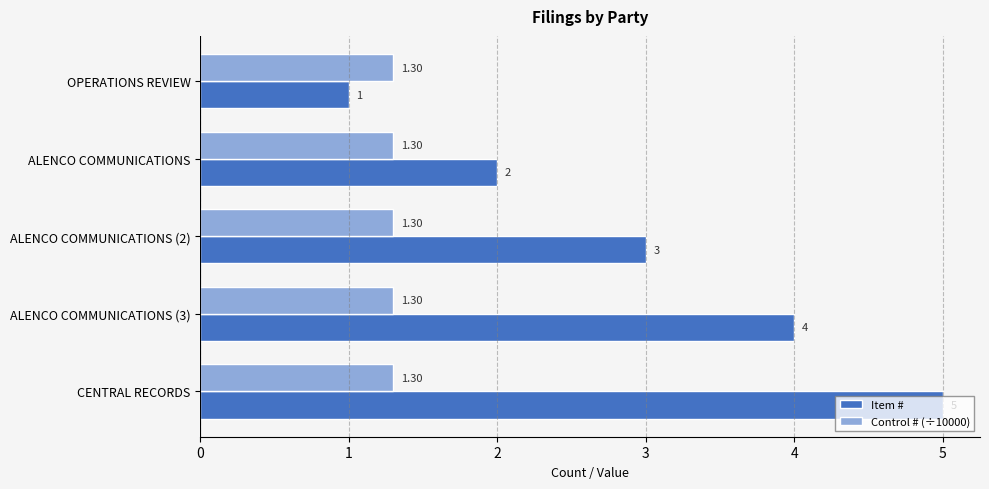

What is the minimum value for Control # (÷10000)?

1.3